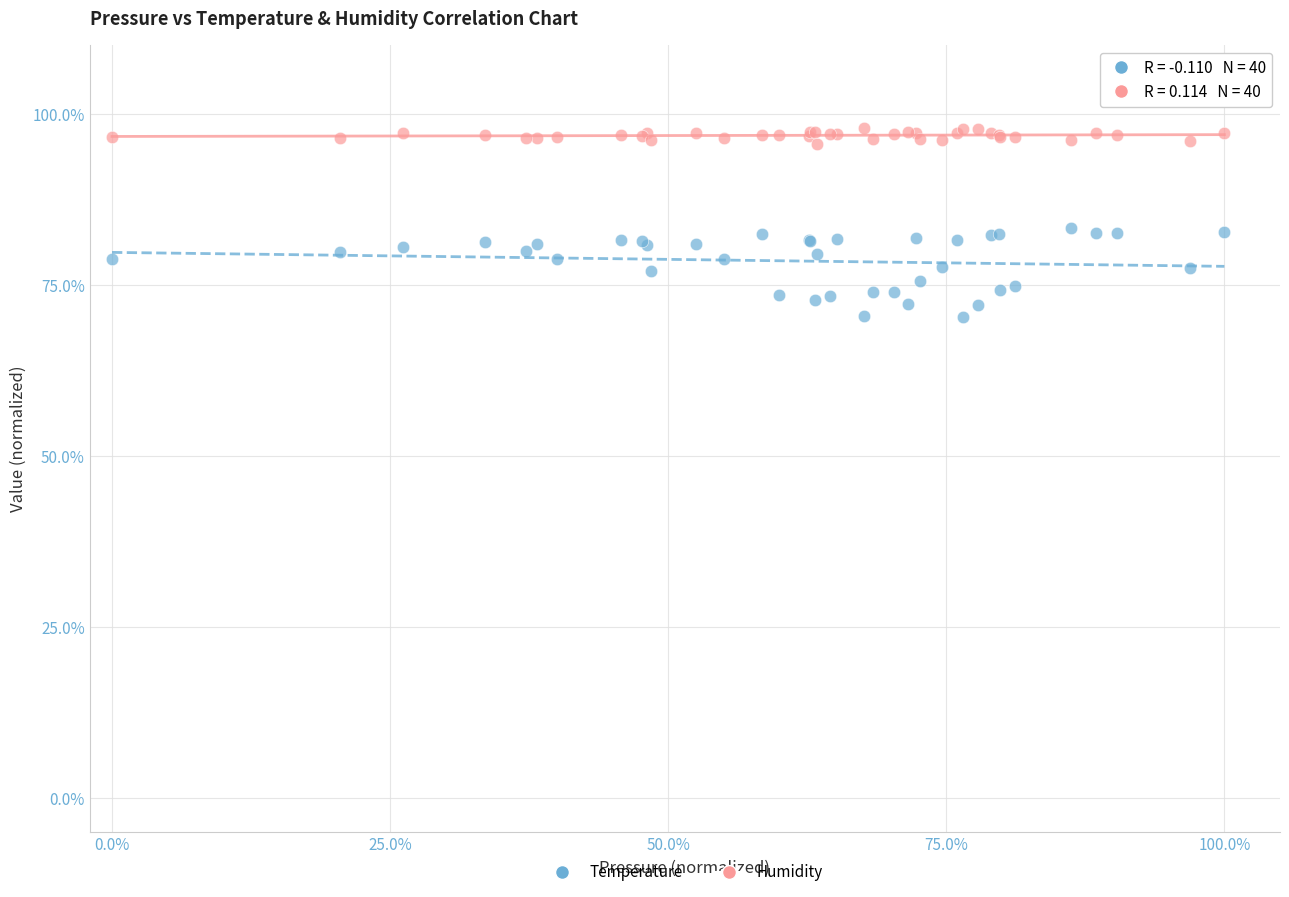

What are all the series names shown in the legend?

Temperature, Humidity